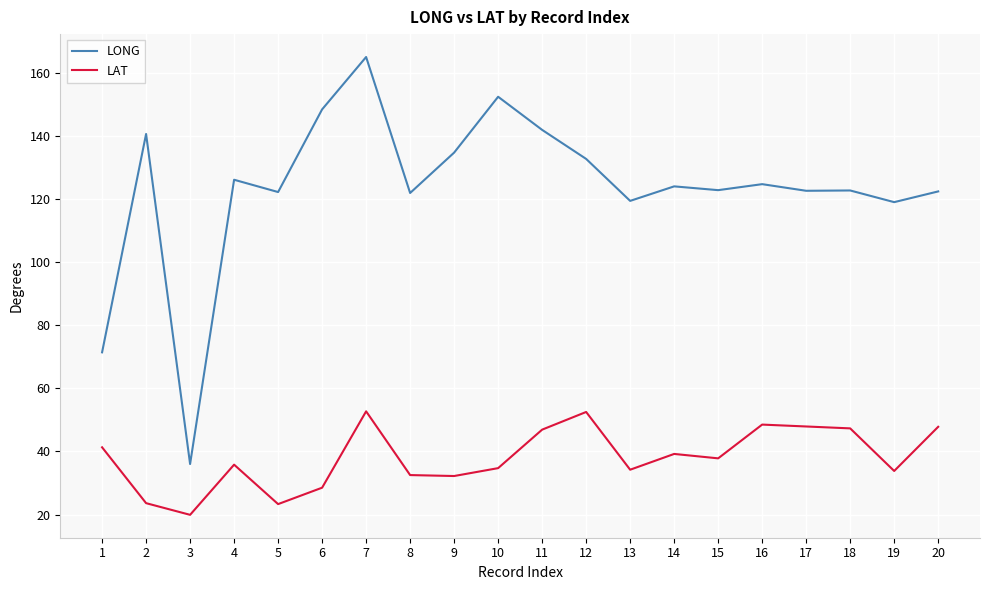

True or false: LONG and LAT cross at least once.

False